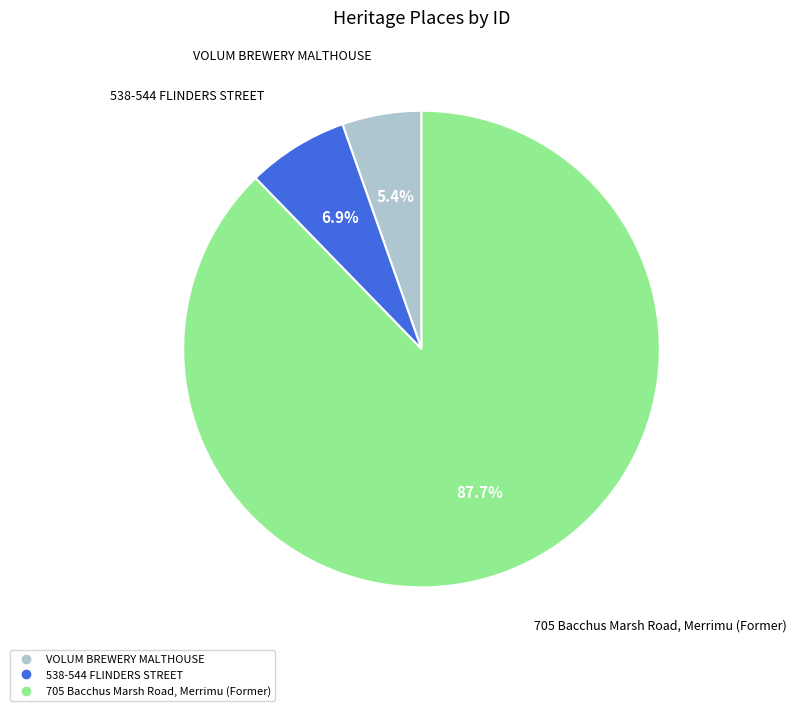

Which slice is the largest?

705 Bacchus Marsh Road, Merrimu (Former)